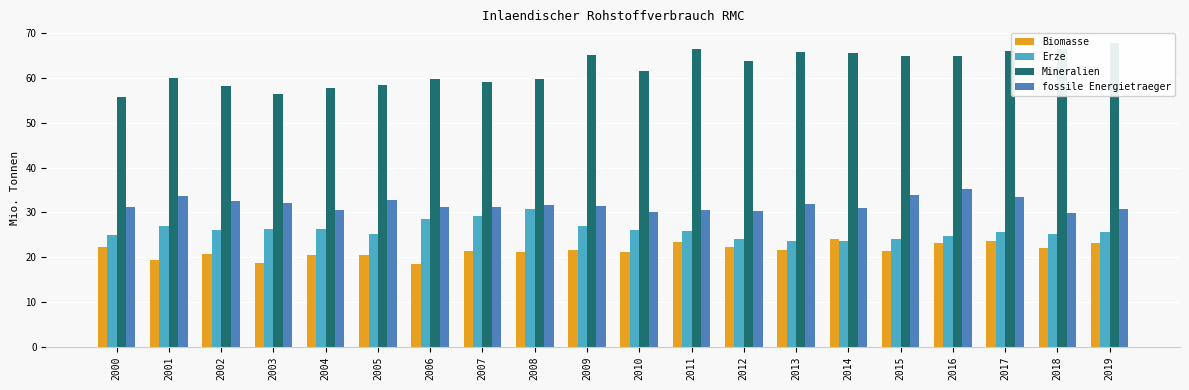

At how many categories does at least one series exceed 34?

20